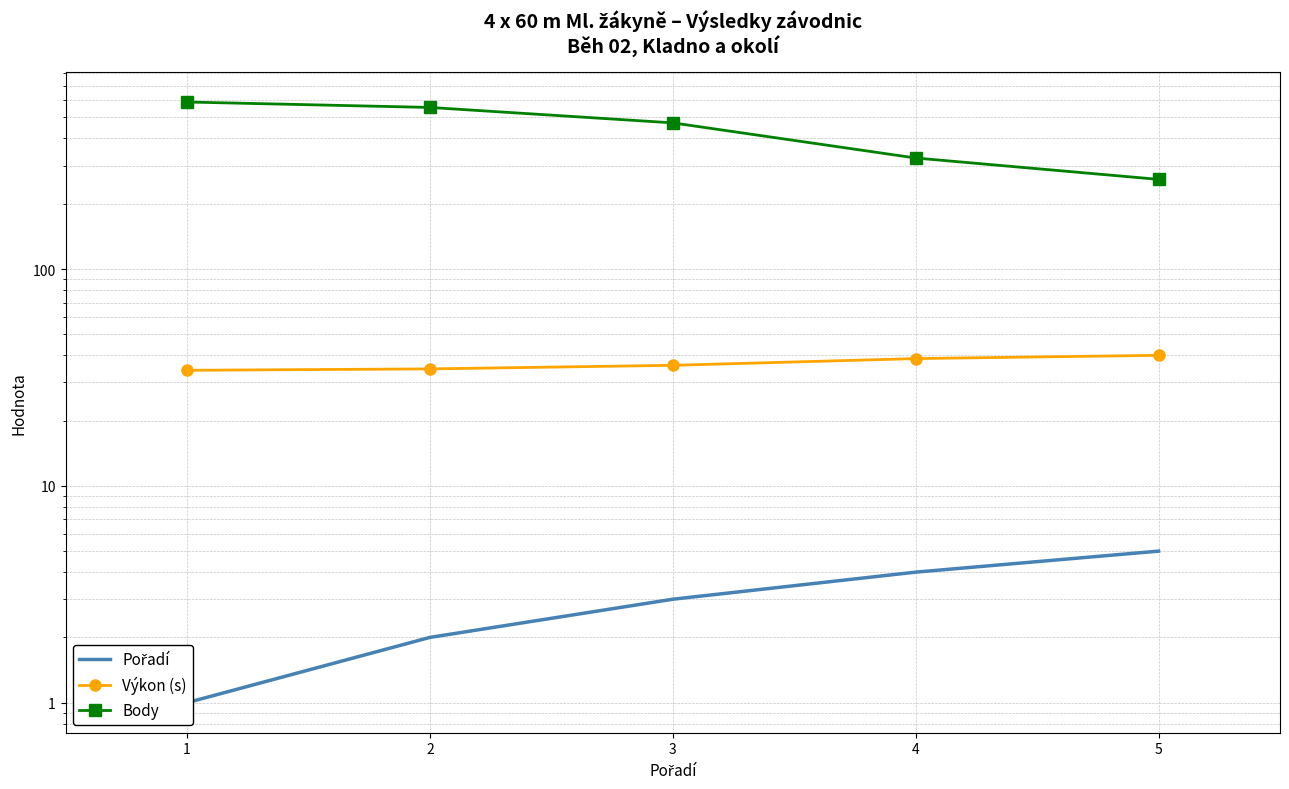

At which label is Pořadí closest to 3?

3